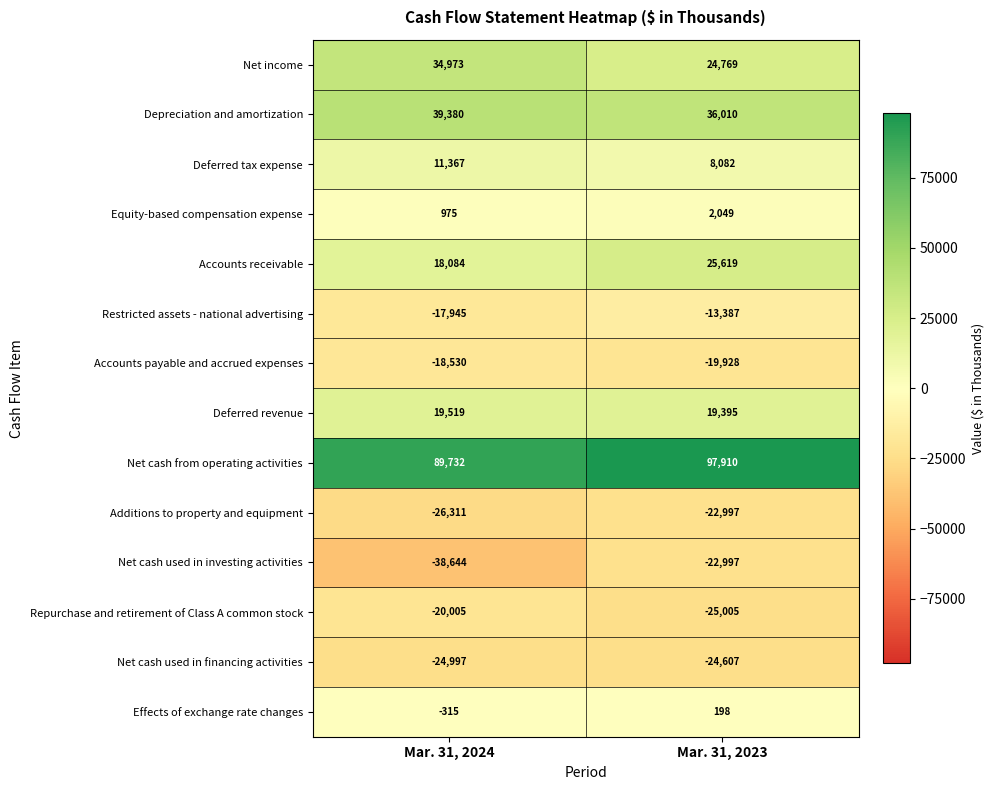

The Equity-based compensation expense series shows 344 at Mar. 31, 2024. True or false?

False